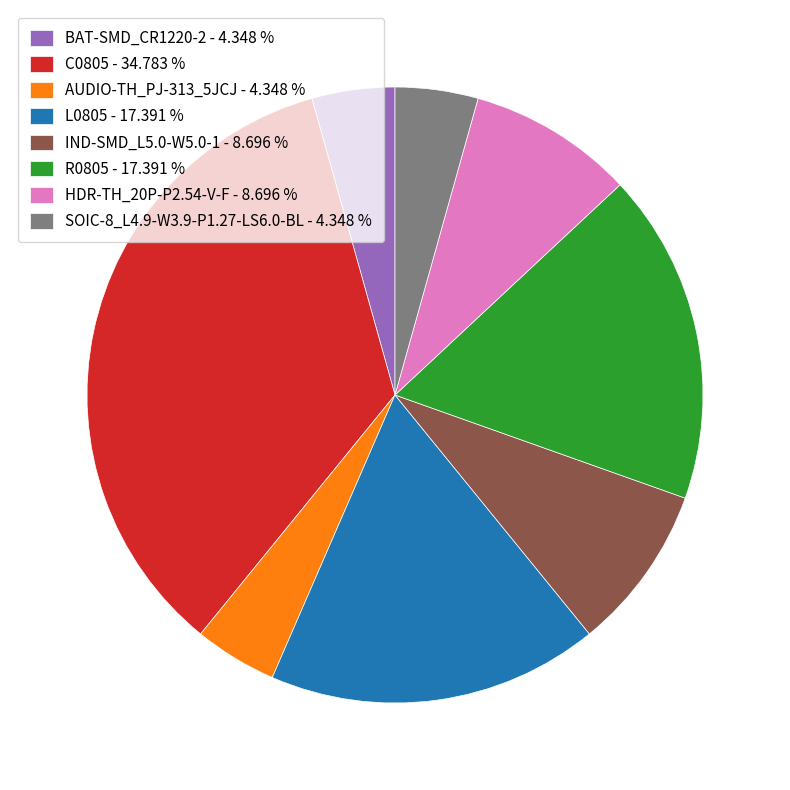

Does any single category account for the majority?

No